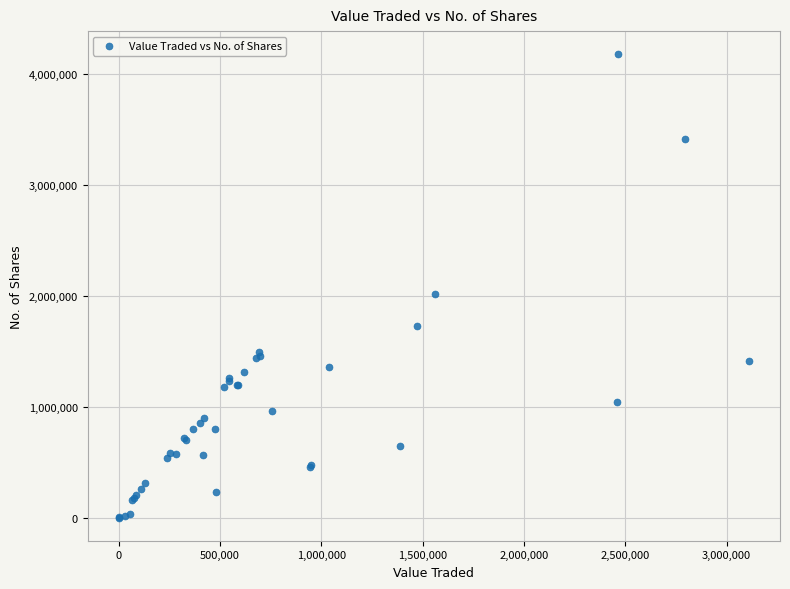

What Y value in the scatter plot is closest to 2090315?

2020820